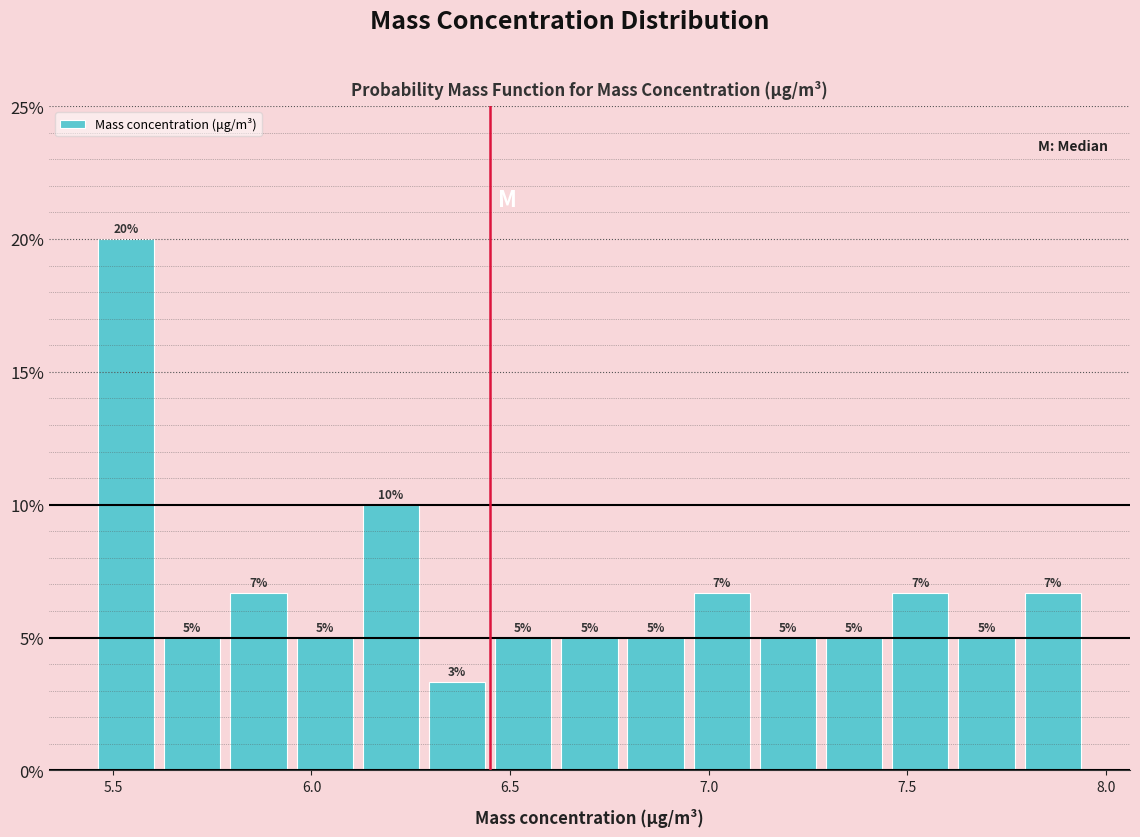

Read against the x-axis, roughly where is the centre of the tallest bar?

5.55